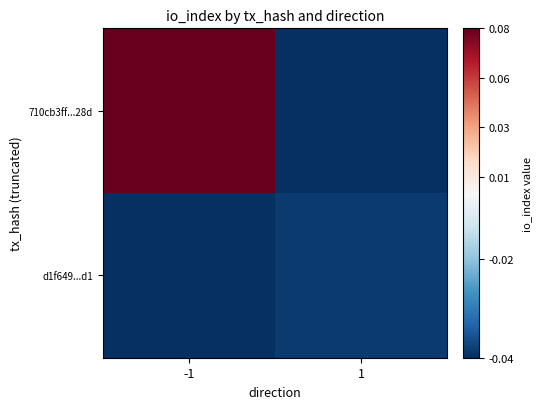

How many data points does each series have?

2